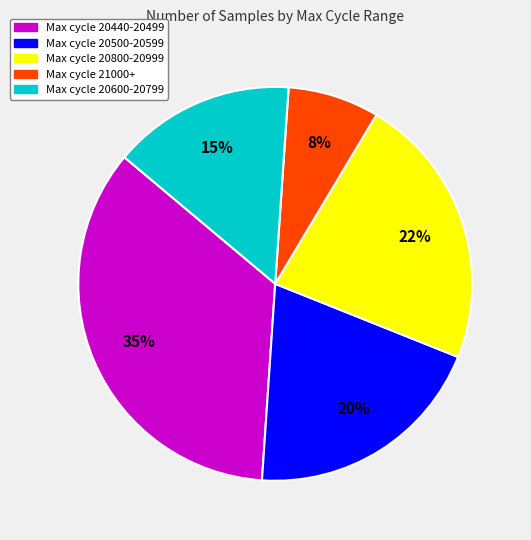

How many slices are in this pie chart?

5